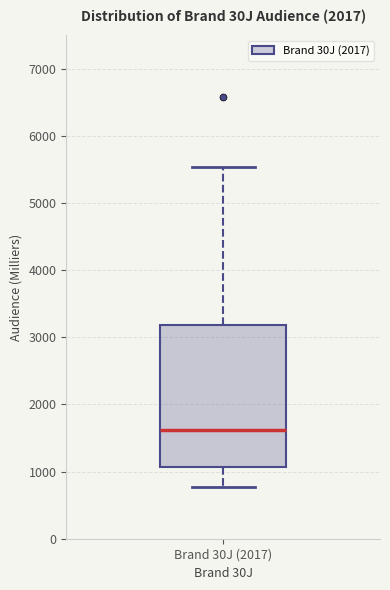

Read this box plot against the y-axis: the position of the median line, the range covered by the box, and the ends of both whiskers. The values are not printed on the chart, so give them approximately, as read against the axis.

median 1600, box 1100 to 3200, whiskers 800 to 5500